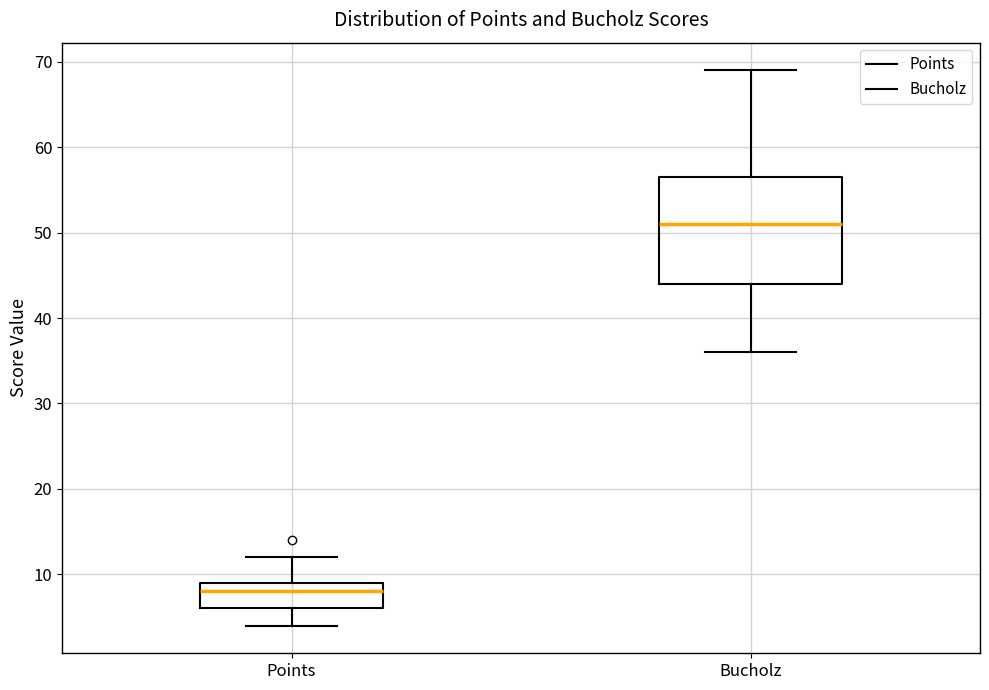

Which box's median line is the lowest?

Points